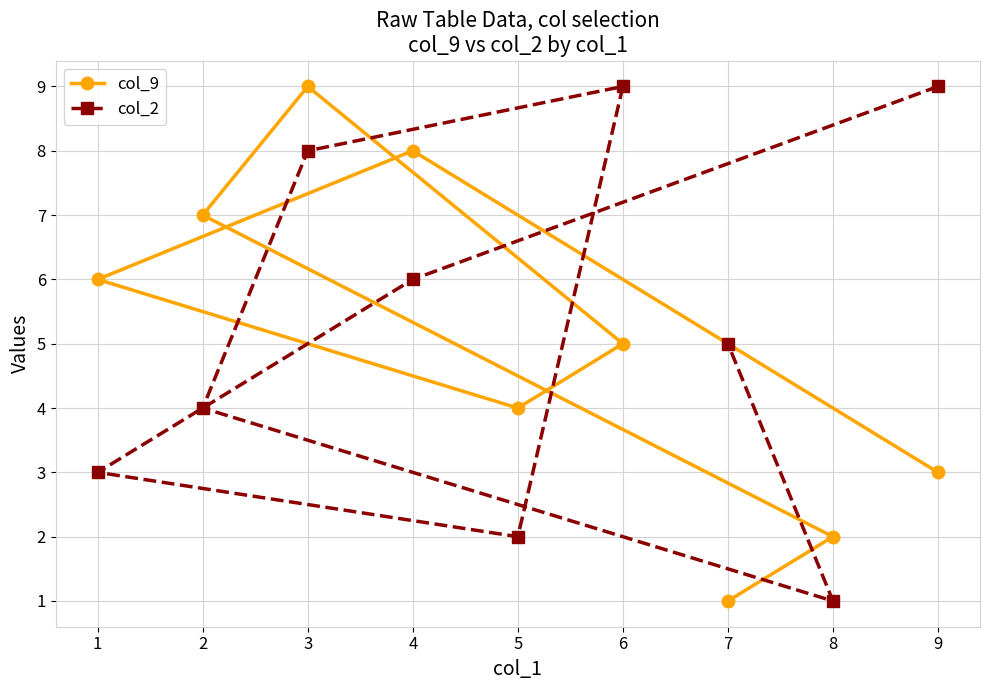

At how many categories does at least one series exceed 3?

8